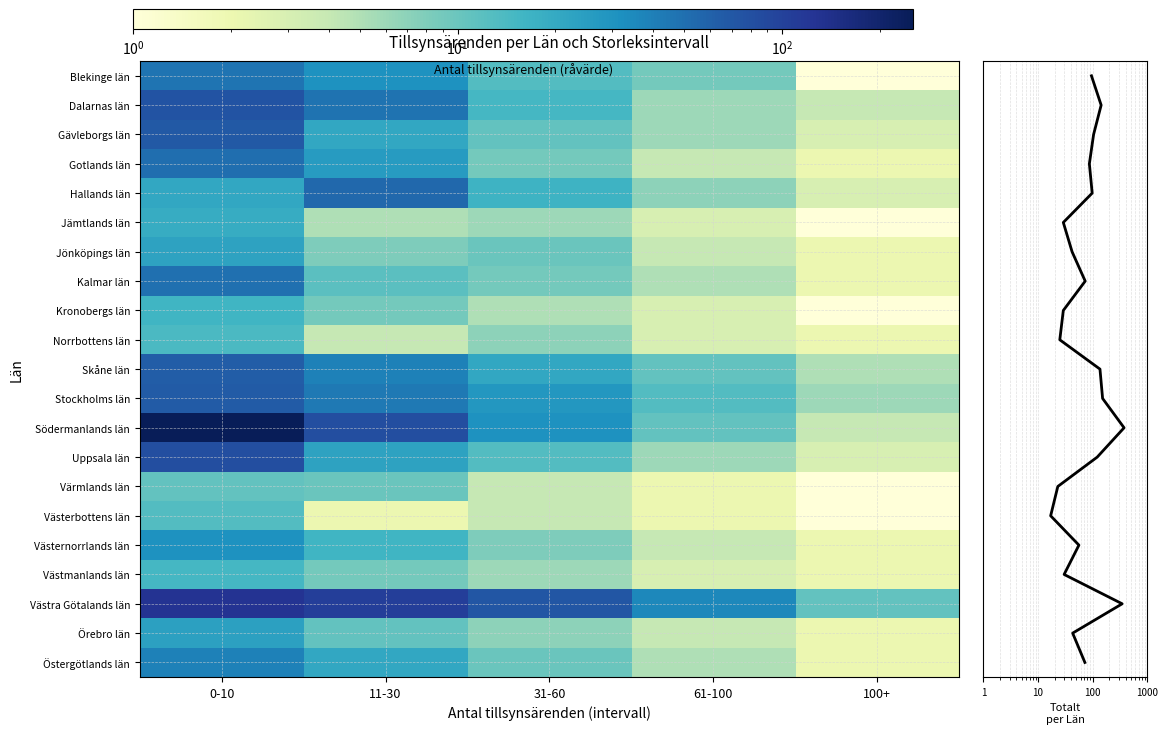

True or false: Jämtlands län has a value of 5 at 11-30.

True